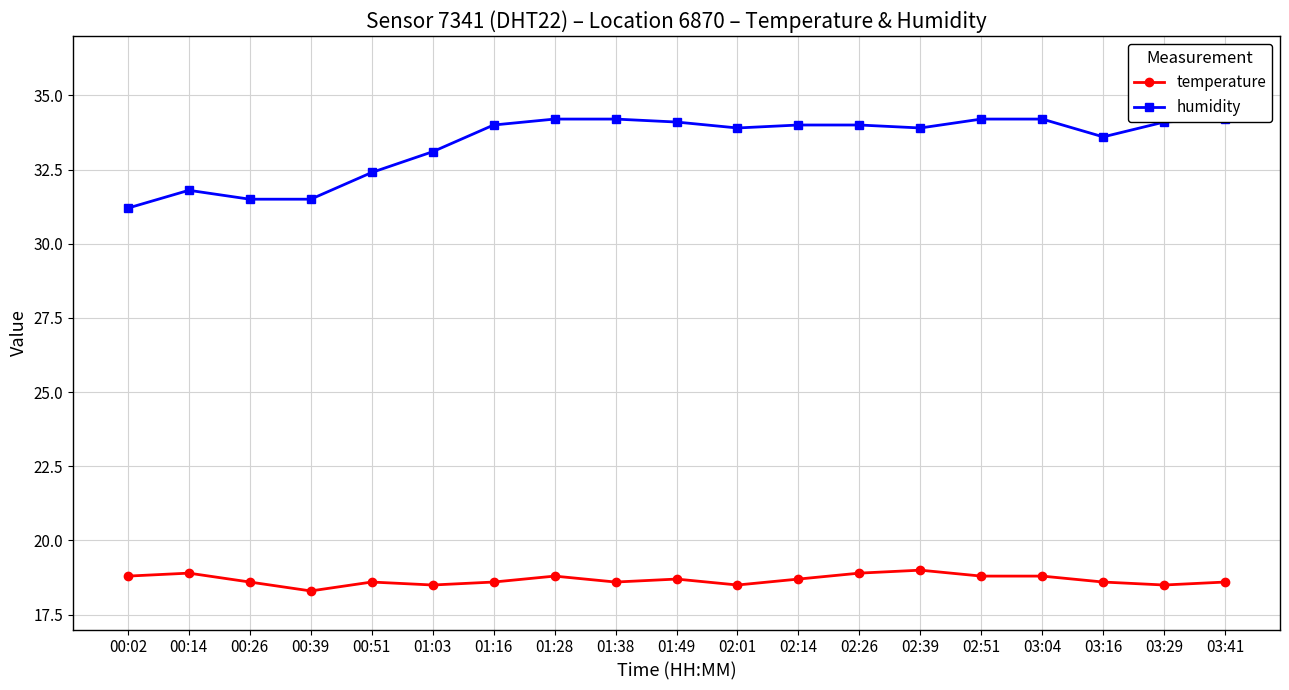

What is the maximum value for temperature?

19.0